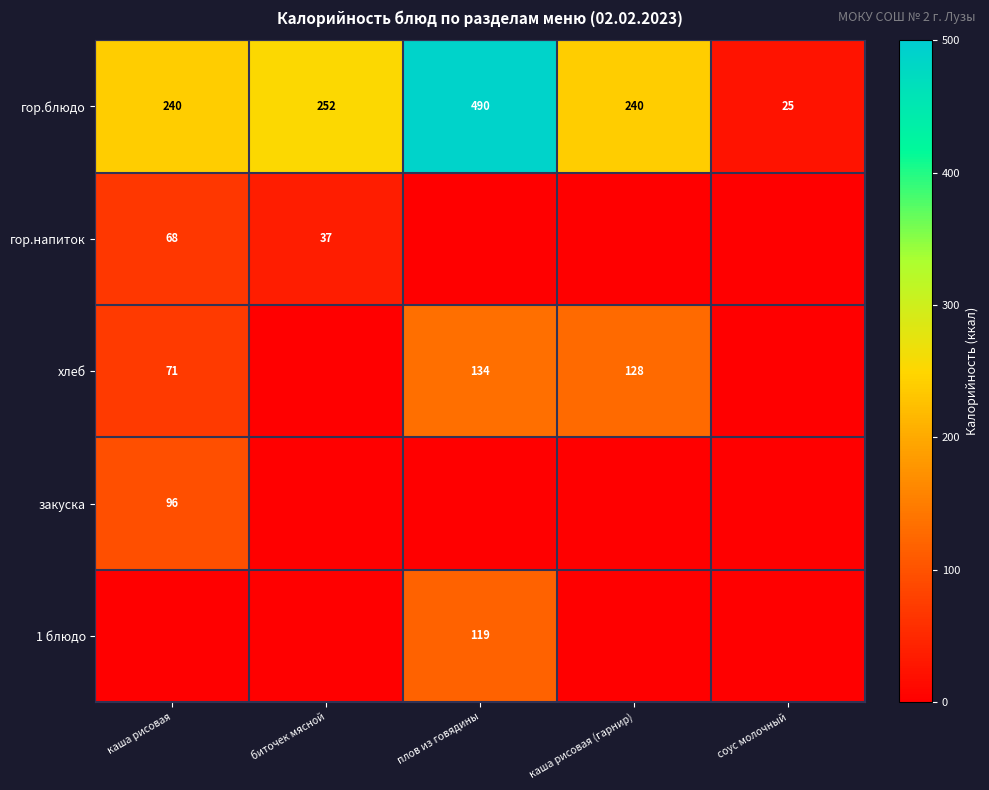

What is the approximate value of гор.блюдо at биточек мясной?

252